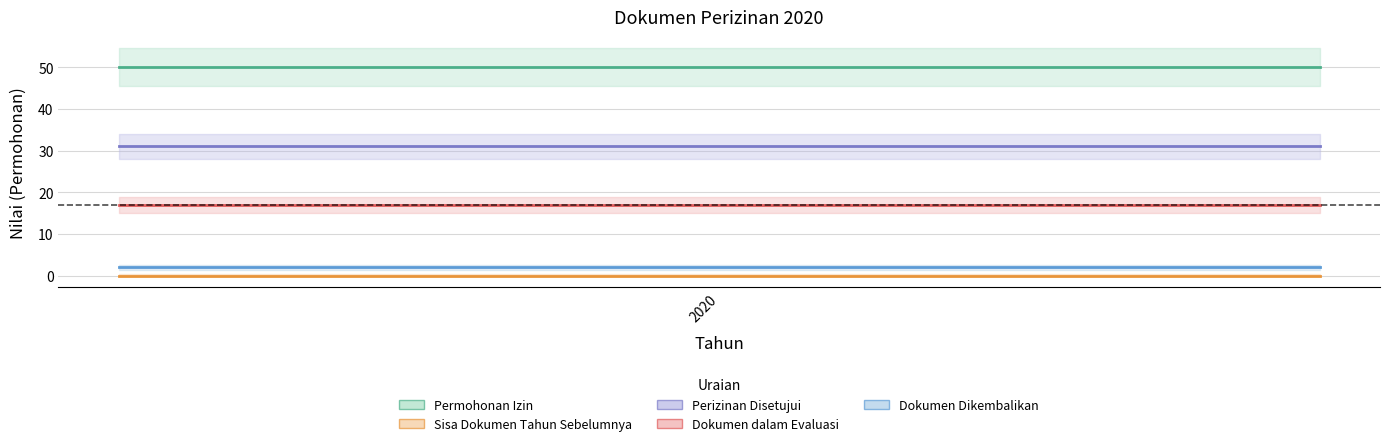

At which label is Perizinan Disetujui_line closest to 31?

2020